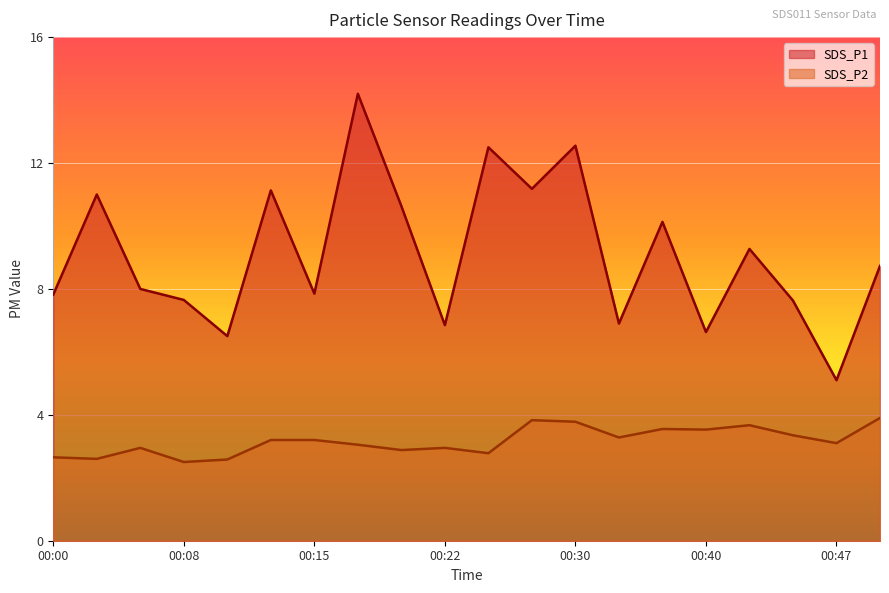

How many values in the SDS_P2 series exceed 3?

12